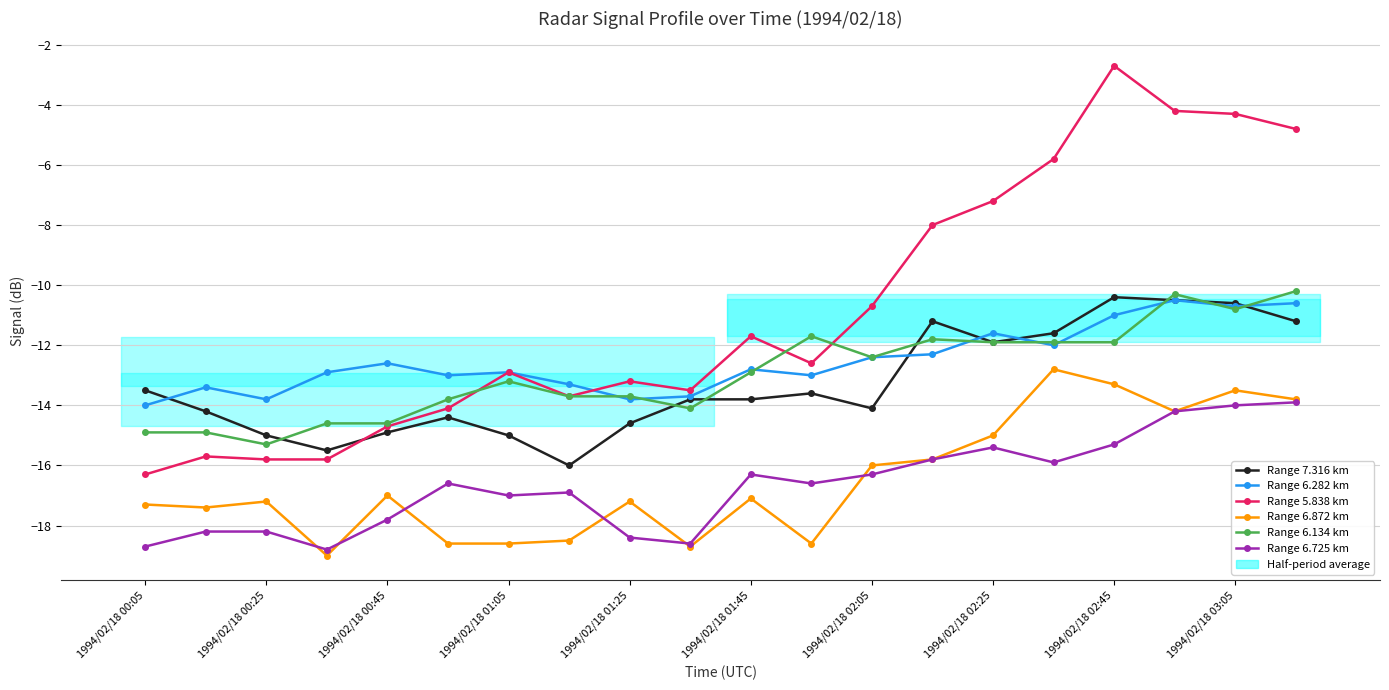

How many categories are shown in the chart?

20